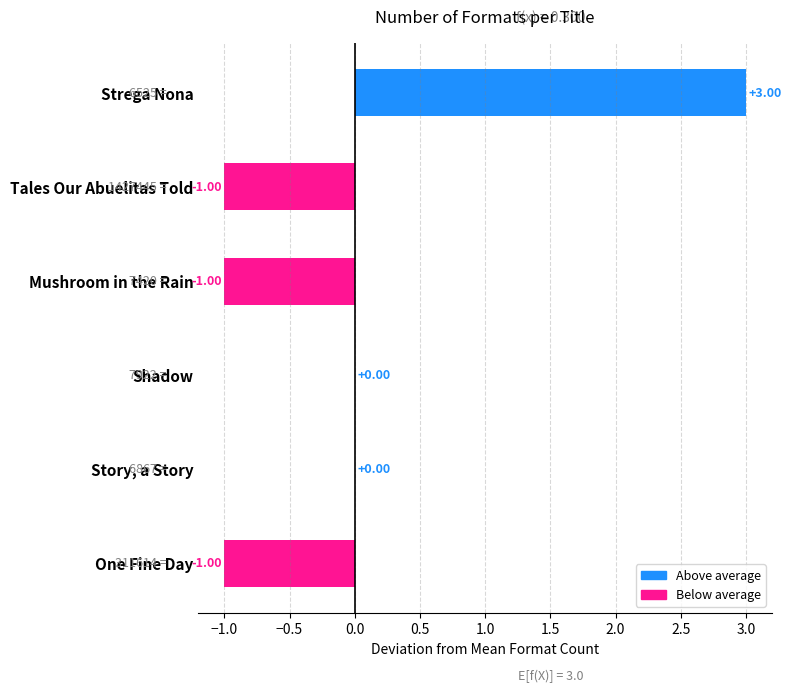

Which category has the highest value across all series?

Strega Nona